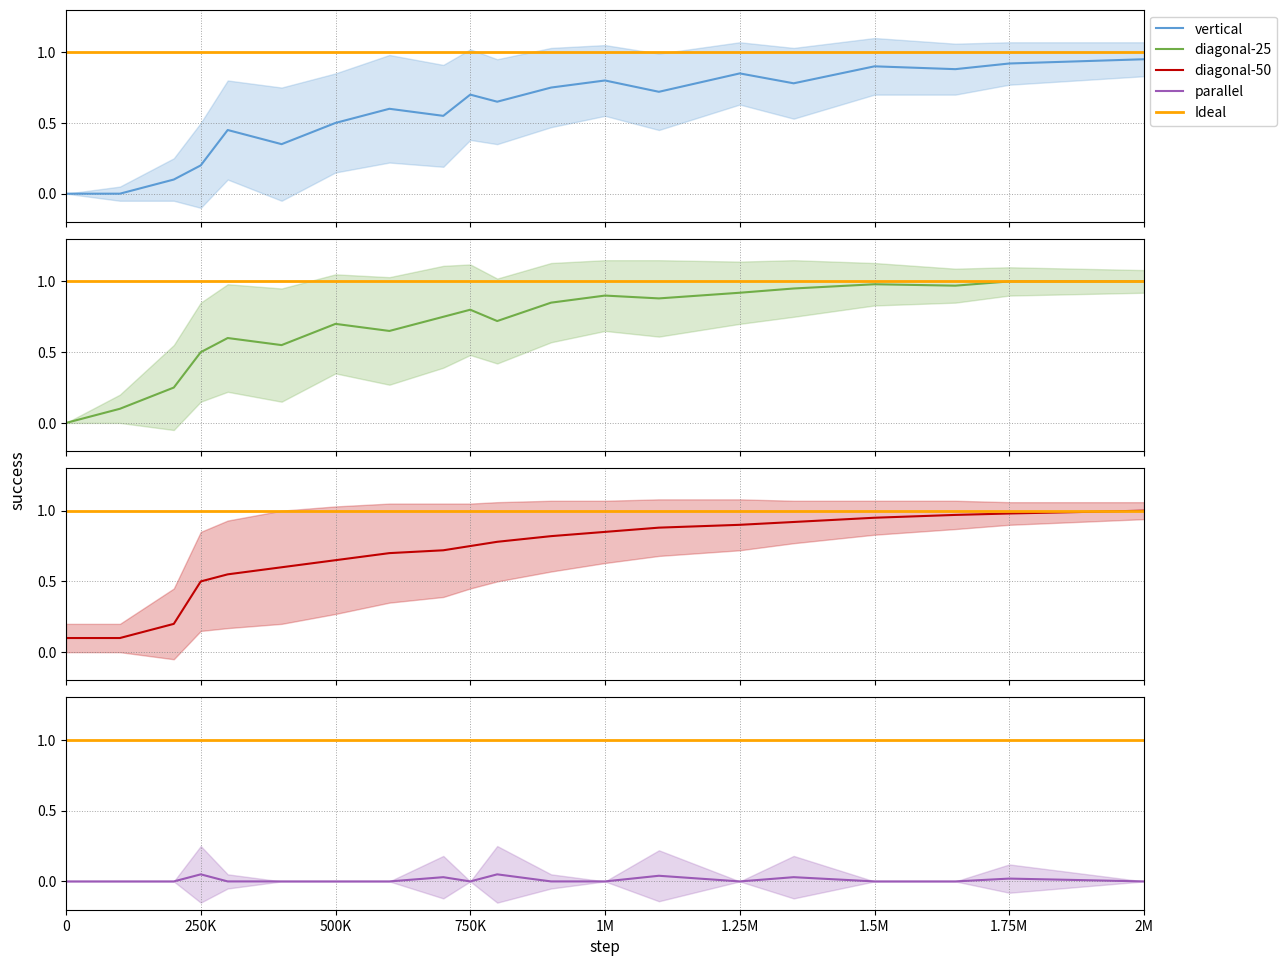

Which series has the largest total across all categories?

diagonal-25